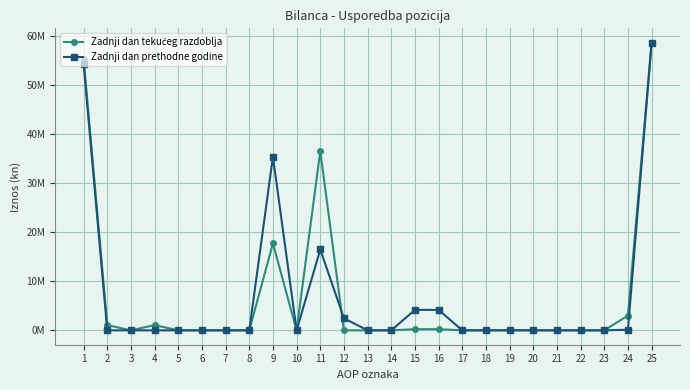

What is the difference between the highest and lowest values at 2?

1076619